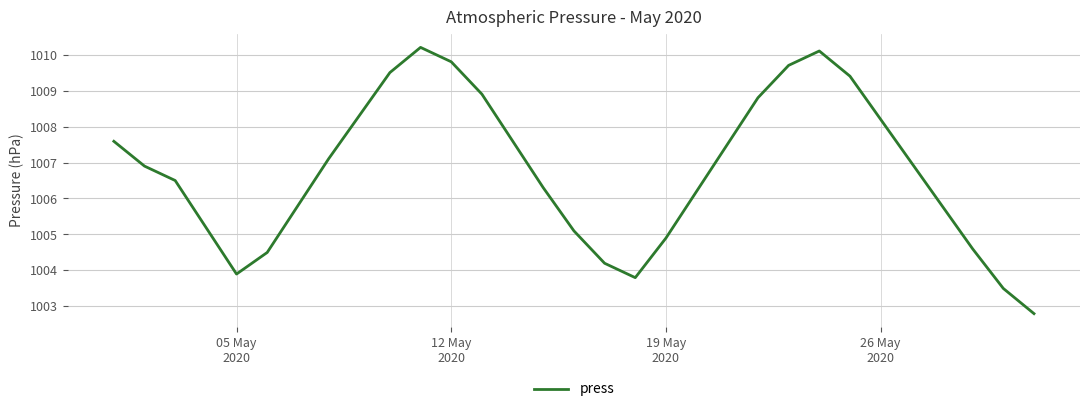

What is the minimum value shown in the chart?

1002.8